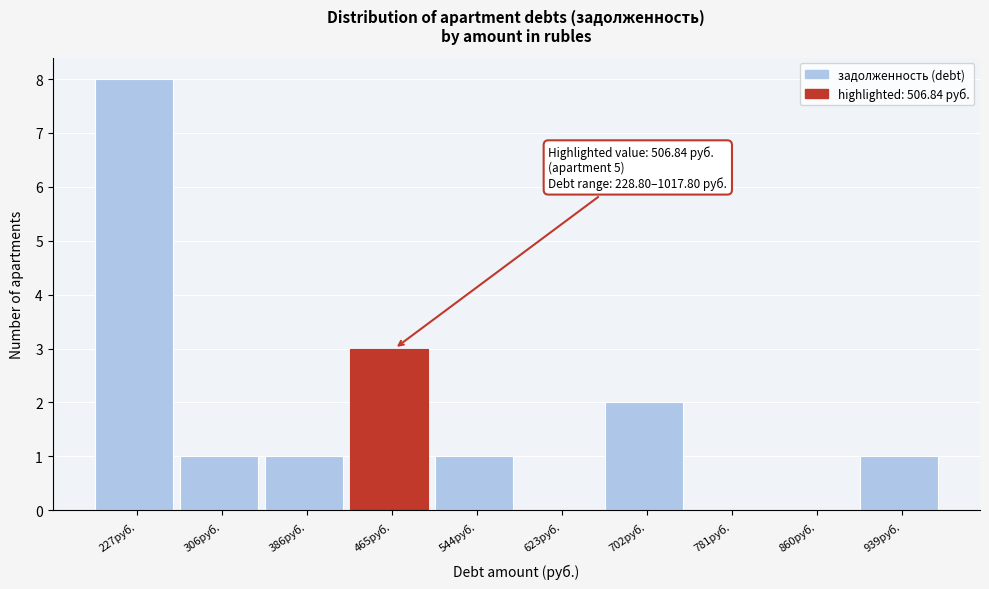

Reading right to left, list all the values displayed in this chart.

939руб.=1	860руб.=0	781руб.=0	702руб.=2	623руб.=0	544руб.=1	465руб.=3	386руб.=1	306руб.=1	227руб.=8